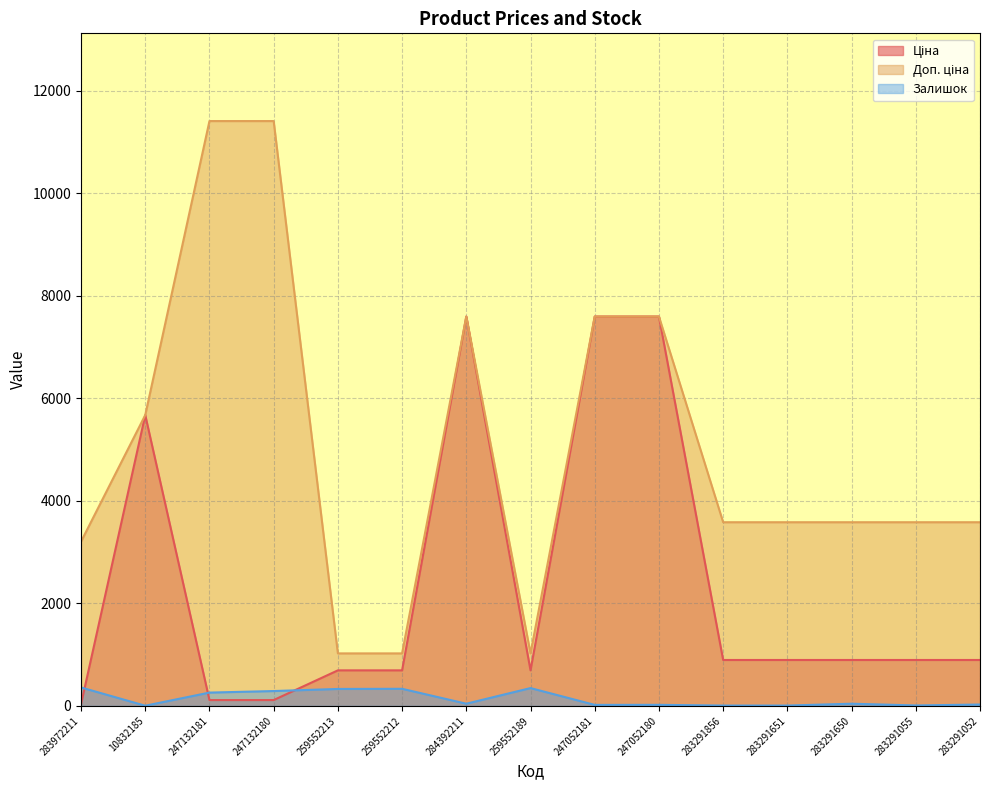

True or false: Ціна has more than 0 points higher than both neighbors.

True